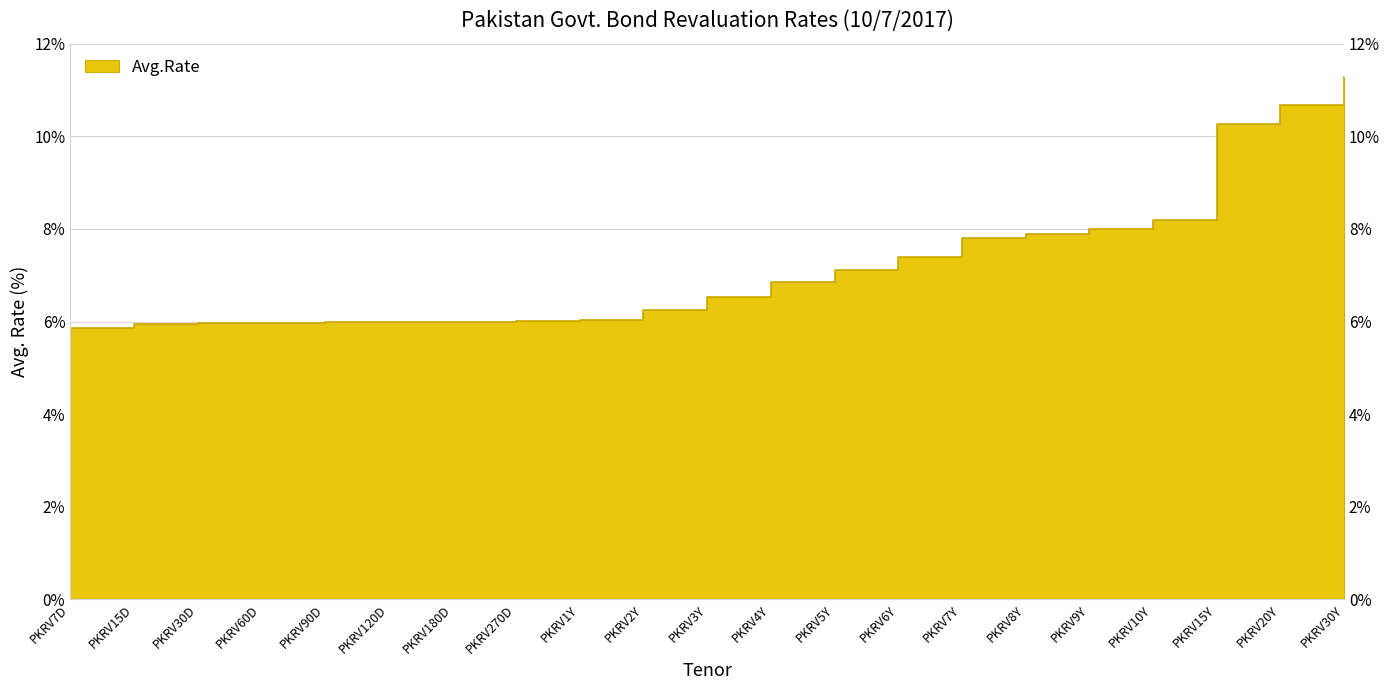

What is the sum of all values?

152.1